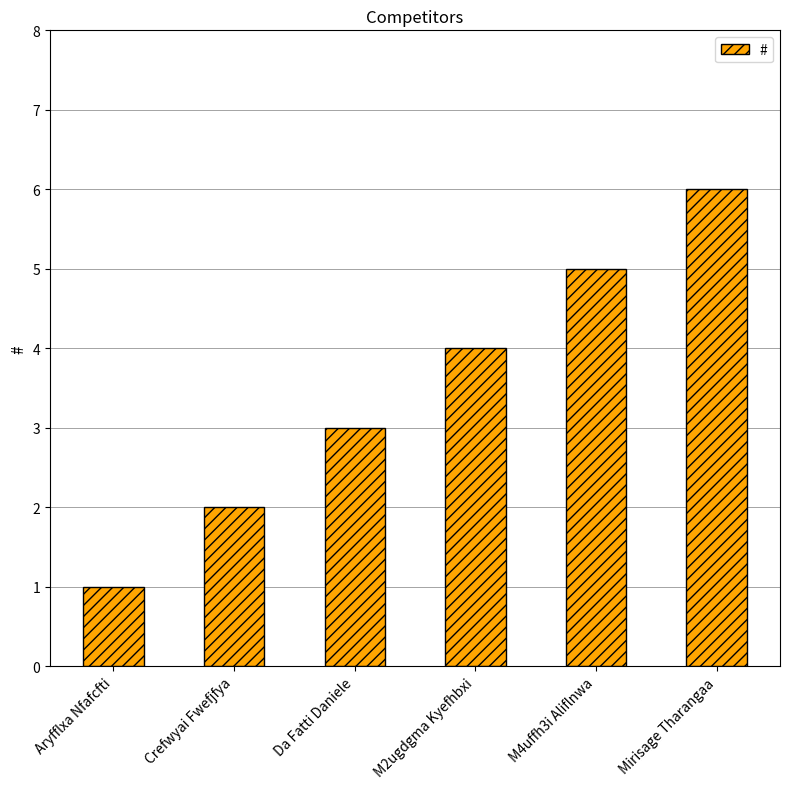

The chart shows a value of 2 at Crefwyai Fwefjfya. True or false?

True